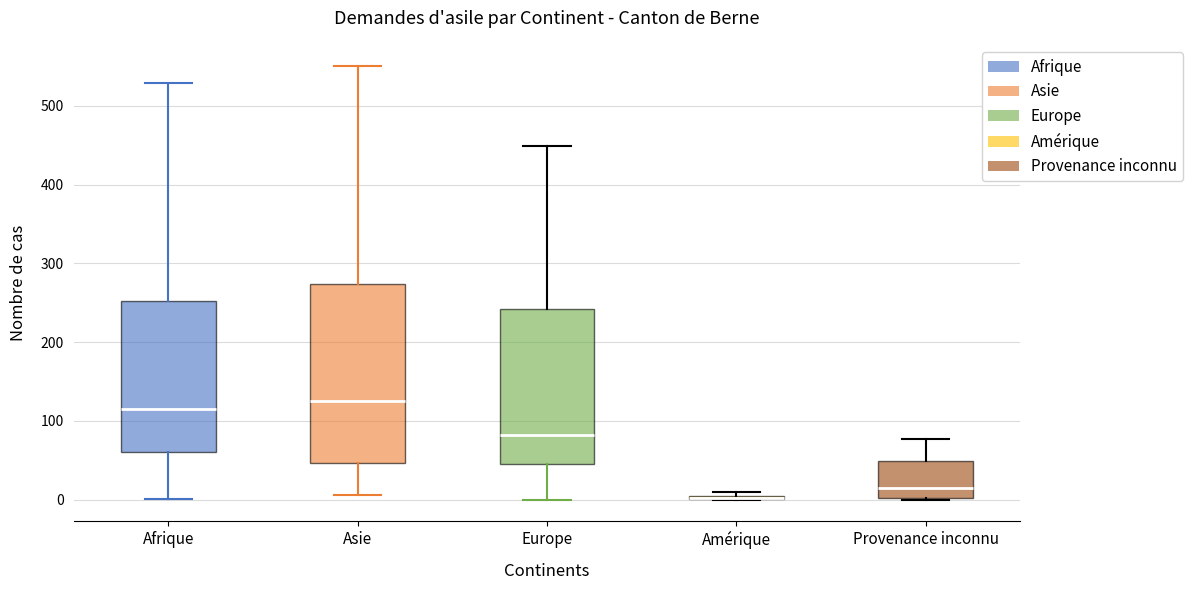

Comparing the boxes themselves (not the whiskers), which one is the tallest?

Asie